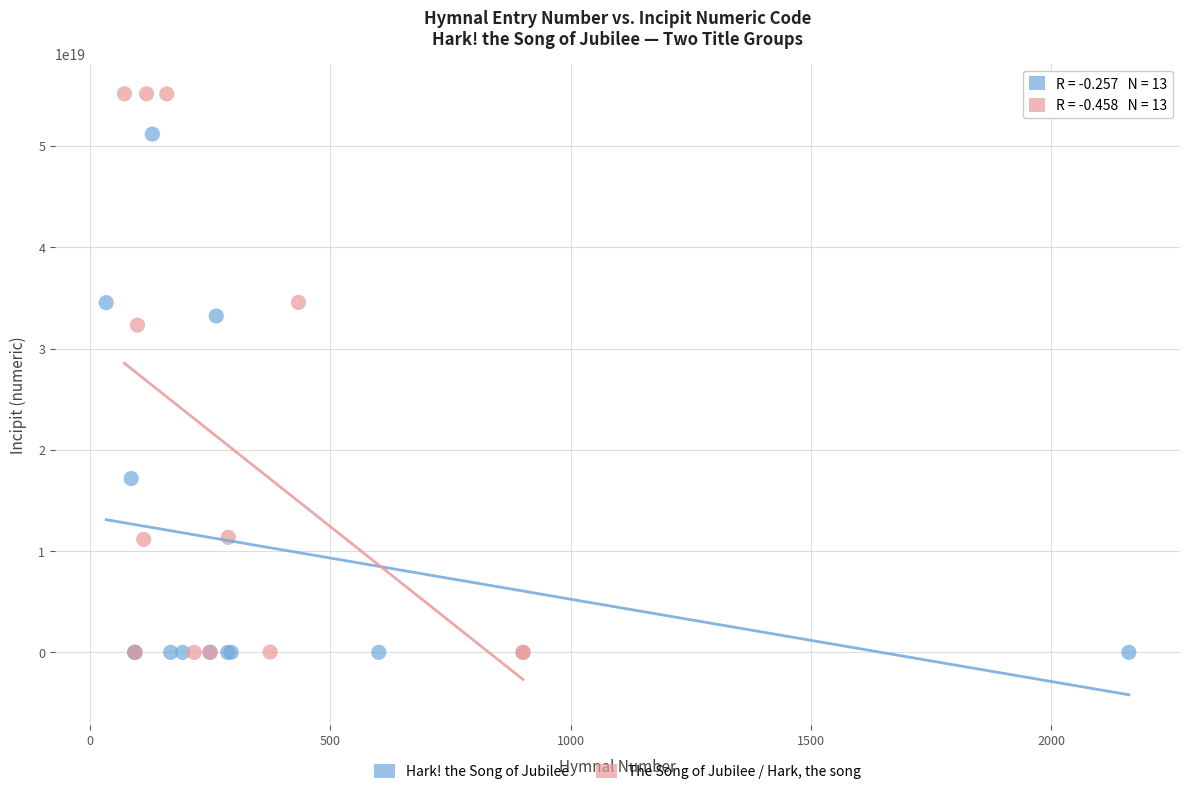

Which series reaches the maximum Y coordinate?

The Song of Jubilee / Hark, the song